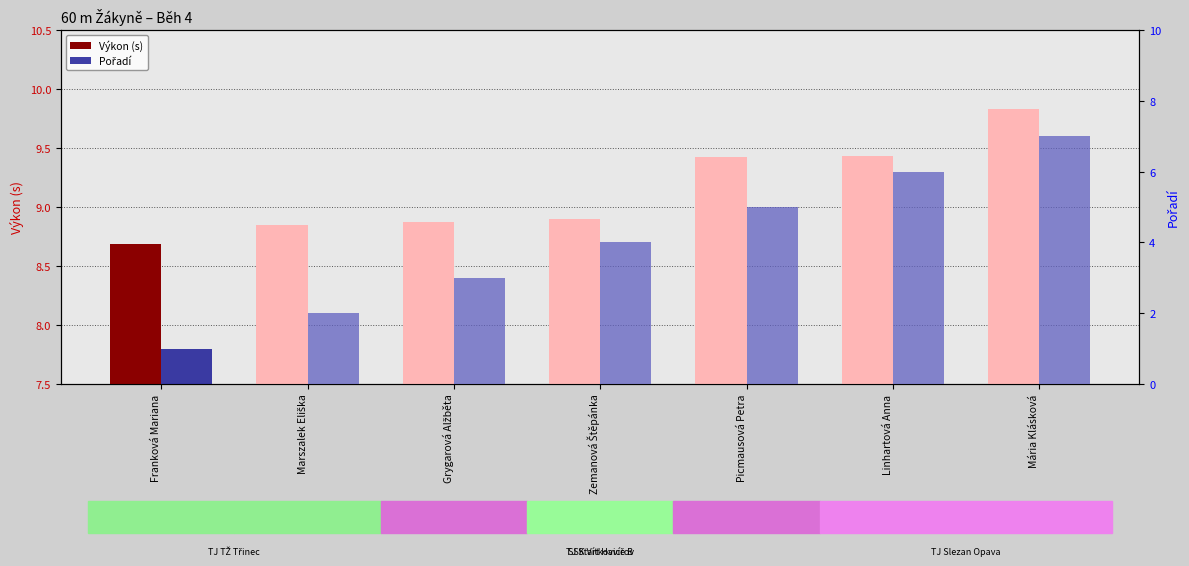

What is the maximum value shown in the chart?

9.8